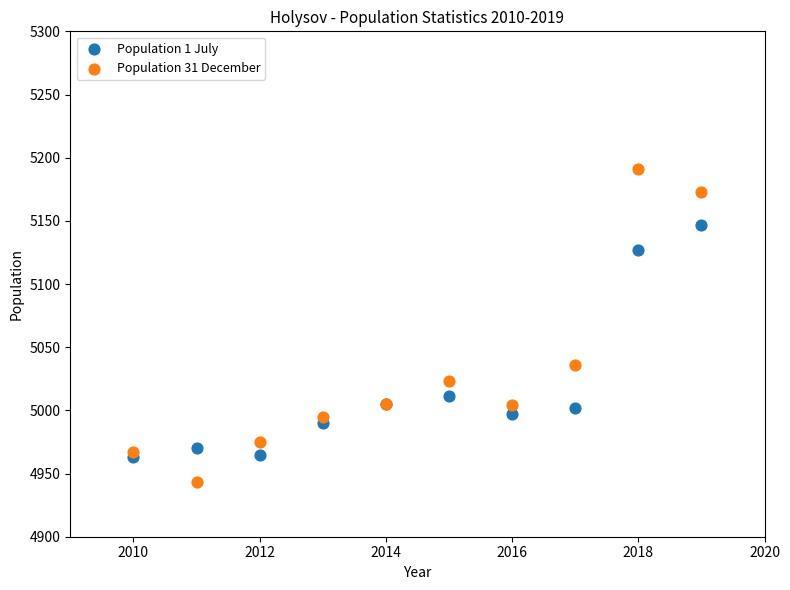

Which series contains the highest Y value?

Population 31 December